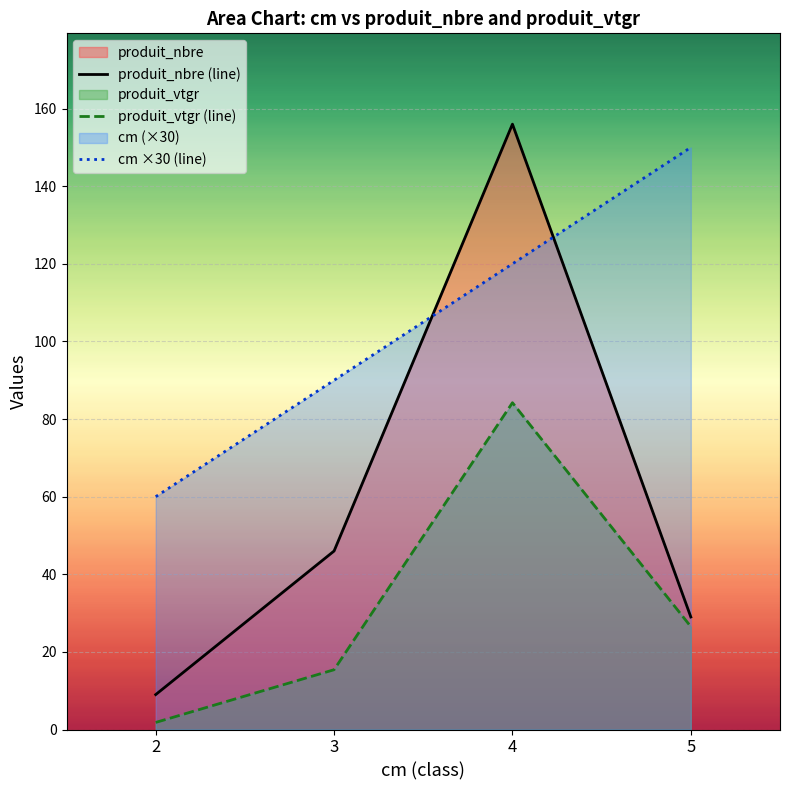

What is the maximum value shown in the chart?

156.0